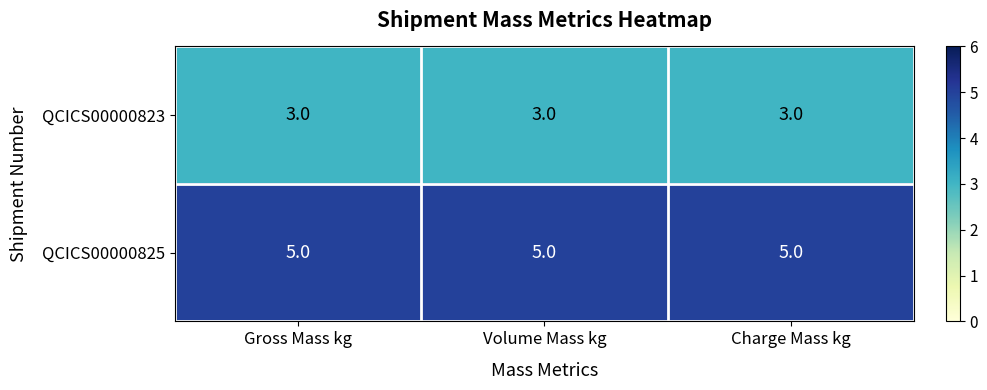

The value of QCICS00000825 at Volume Mass kg is 2. True or false?

False